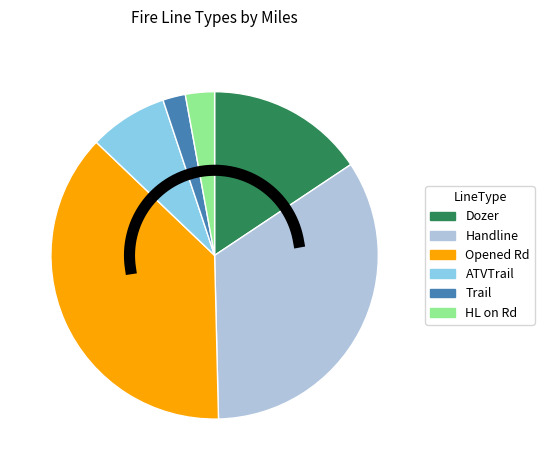

True or false: ATVTrail accounts for 1% of the total.

False